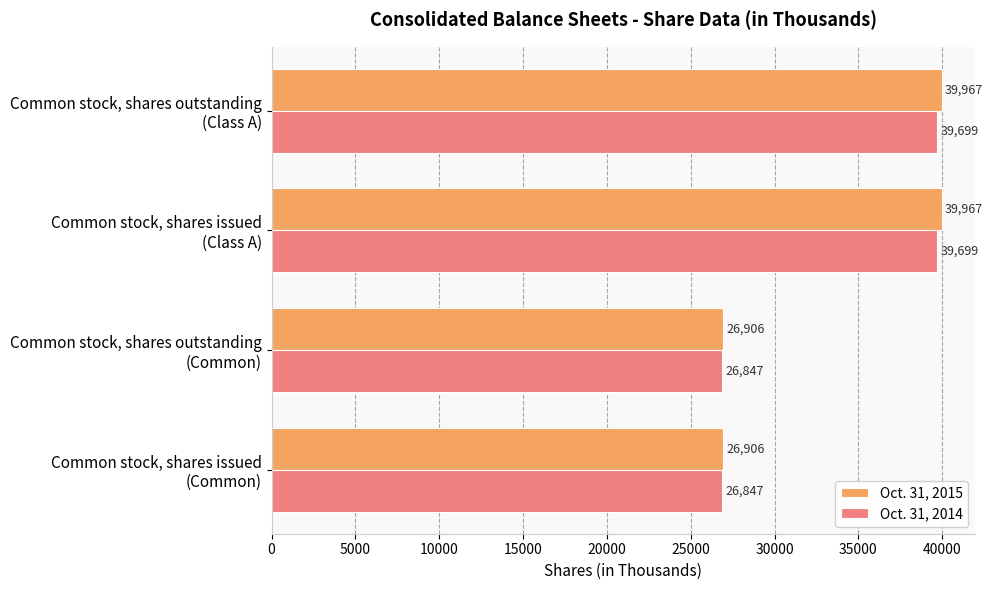

Count the Oct. 31, 2014 values in the range 26847 to 39699.

4